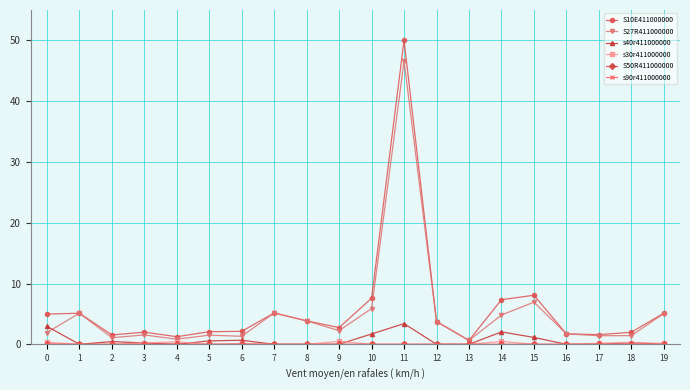

At which category does the chart reach its peak across all series?

11